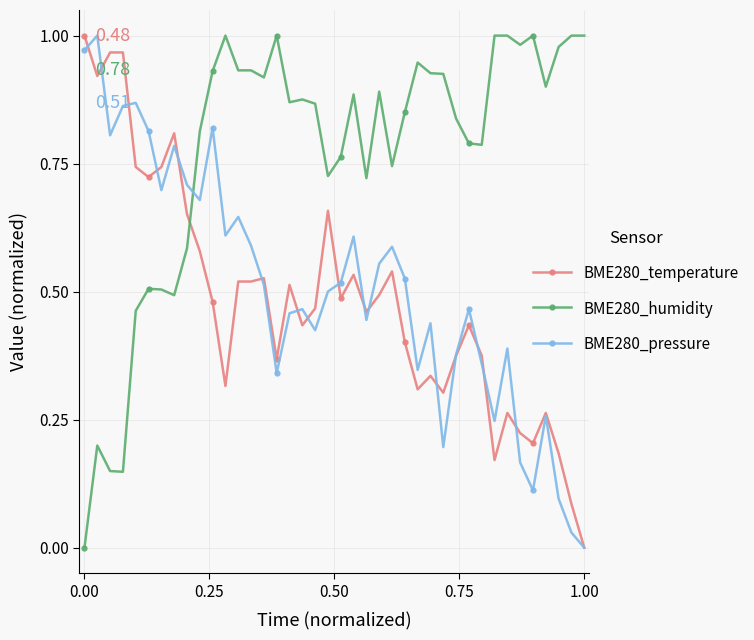

Which series has the largest total across all categories?

BME280_humidity